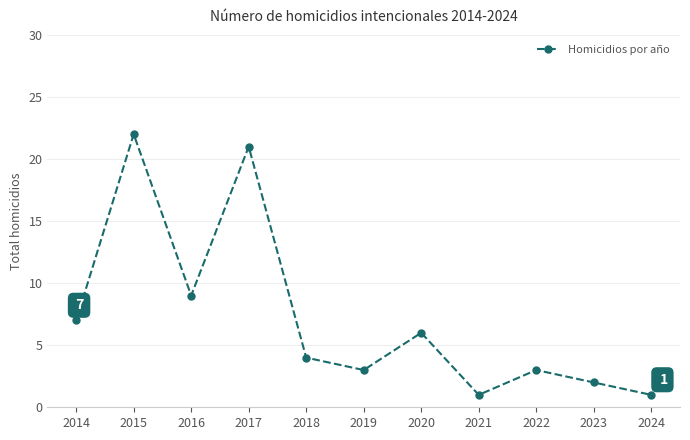

How many lines are shown in the chart?

1